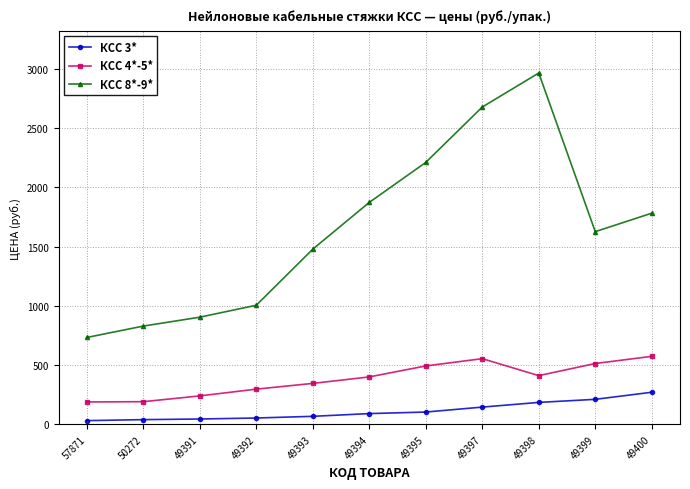

List the series in order of their peak value, lowest first.

КСС 3*, КСС 4*-5*, КСС 8*-9*